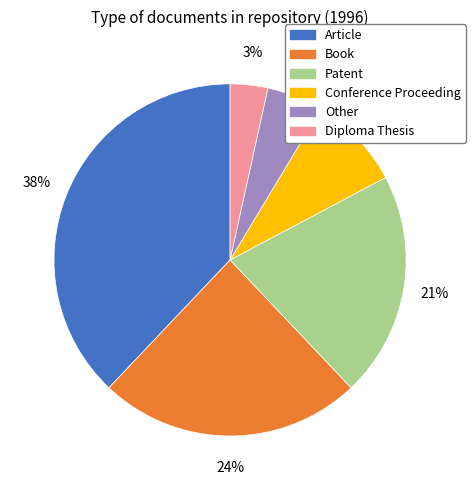

Count the number of slices in the pie.

6